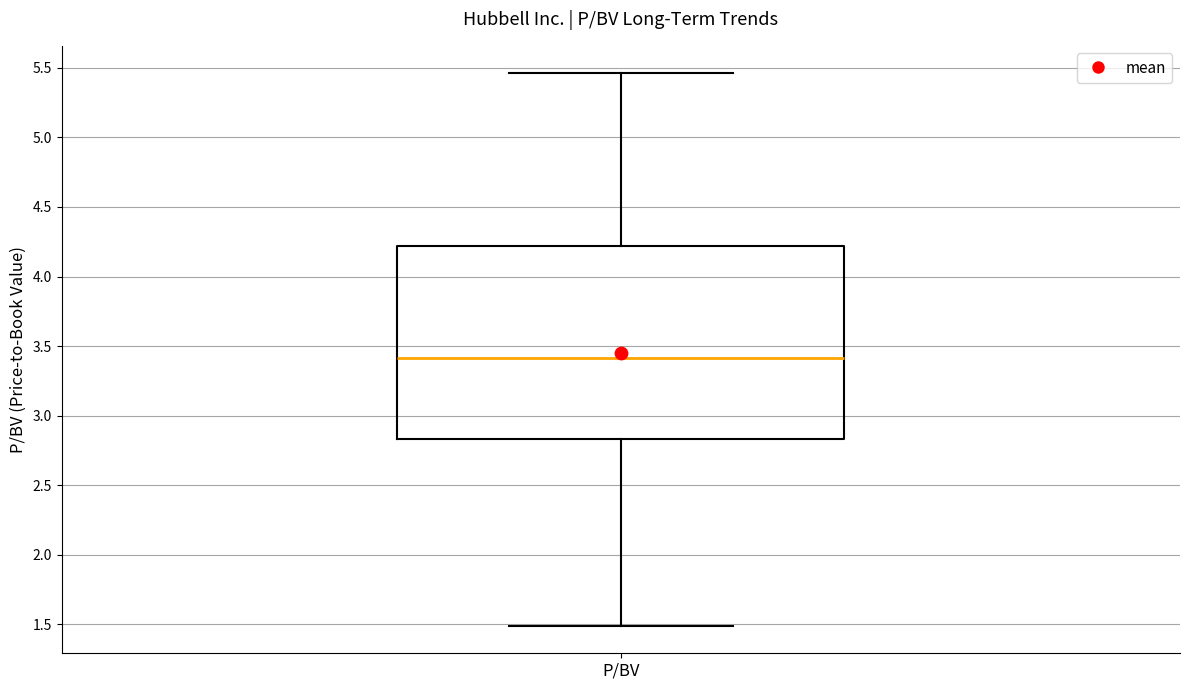

Where does the median line of the box for P/BV sit on the y-axis? The values are not printed on the chart, so give them approximately, as read against the axis.

3.40